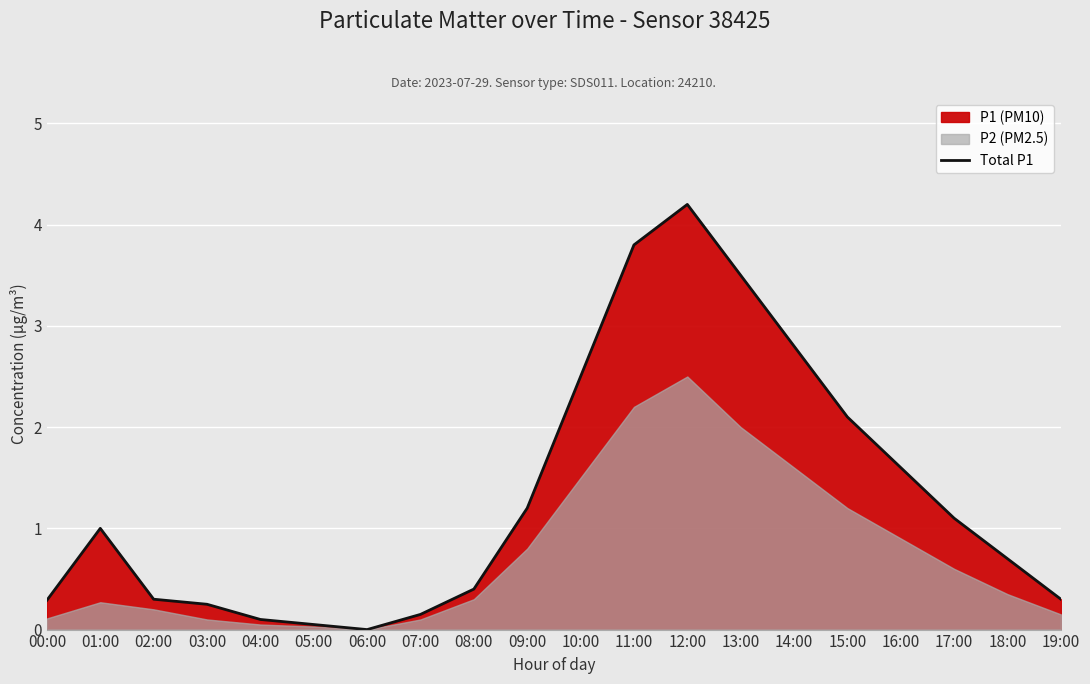

Where is the first local minimum?

06:00